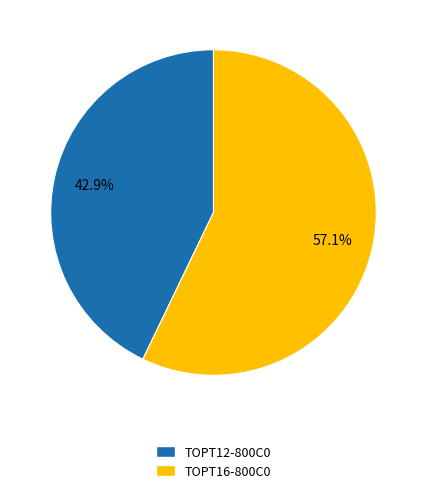

Between TOPT16-800C0 and TOPT12-800C0, which is larger?

TOPT16-800C0